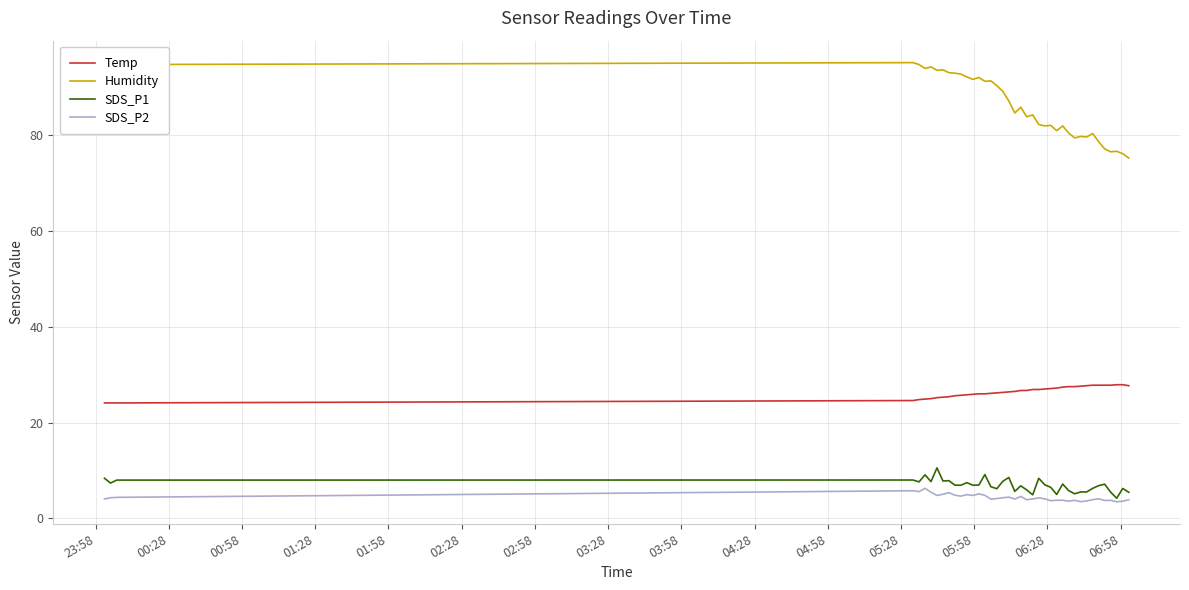

True or false: Temp and SDS_P1 intersect in this chart.

False